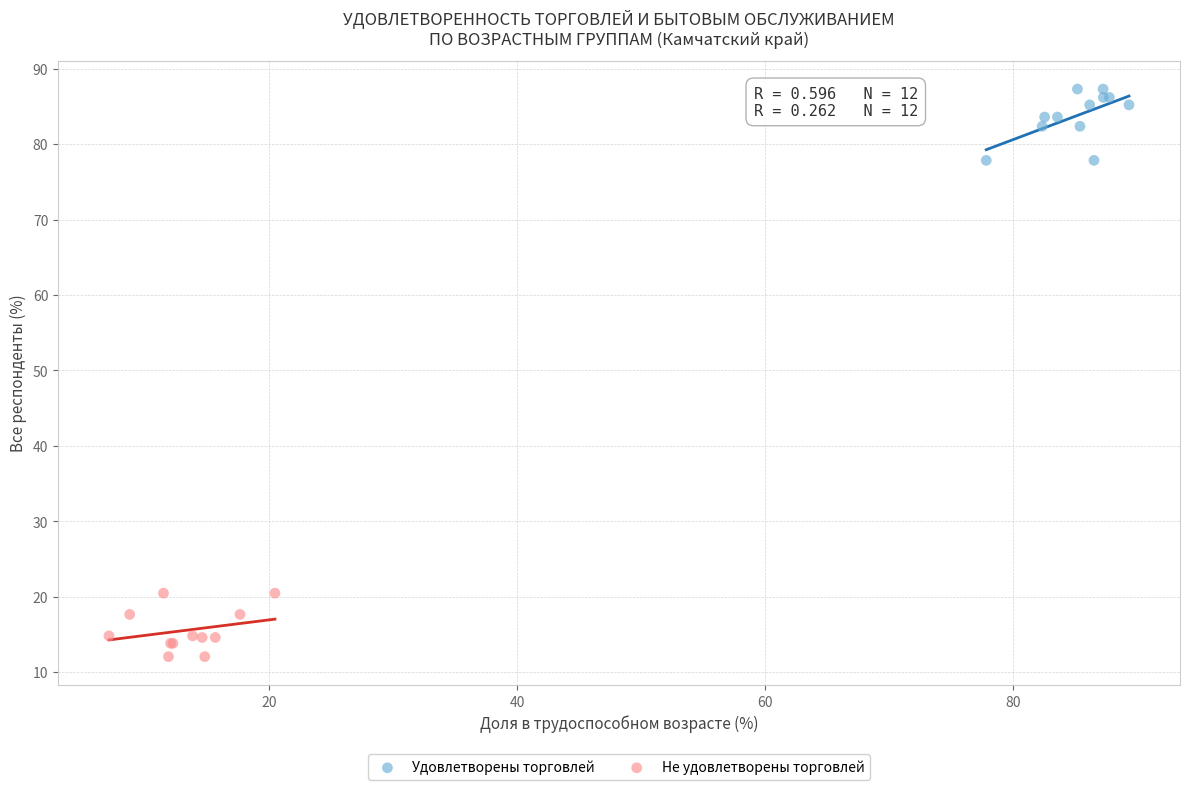

Which series reaches the maximum Y coordinate?

Удовлетворены торговлей